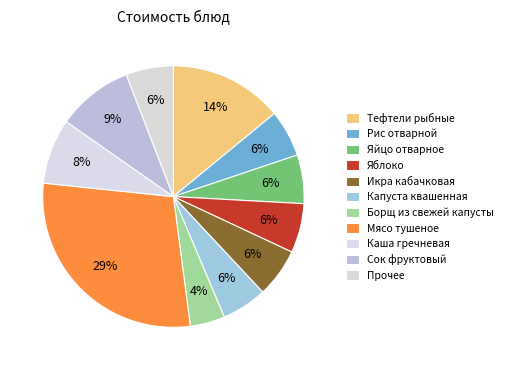

Does Яблоко represent more than half of the total?

No